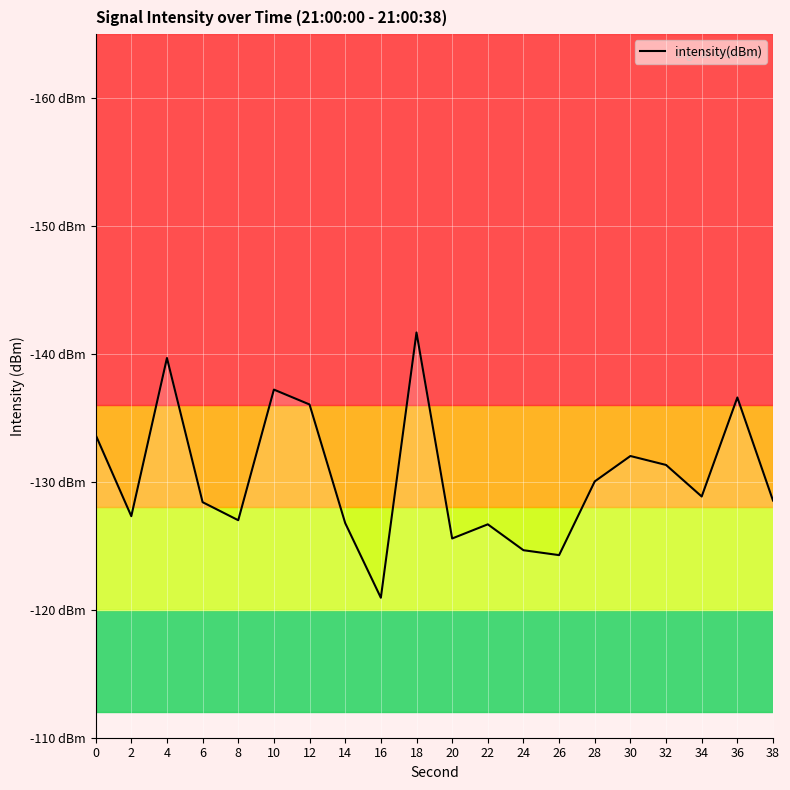

Where is the first local minimum?

4